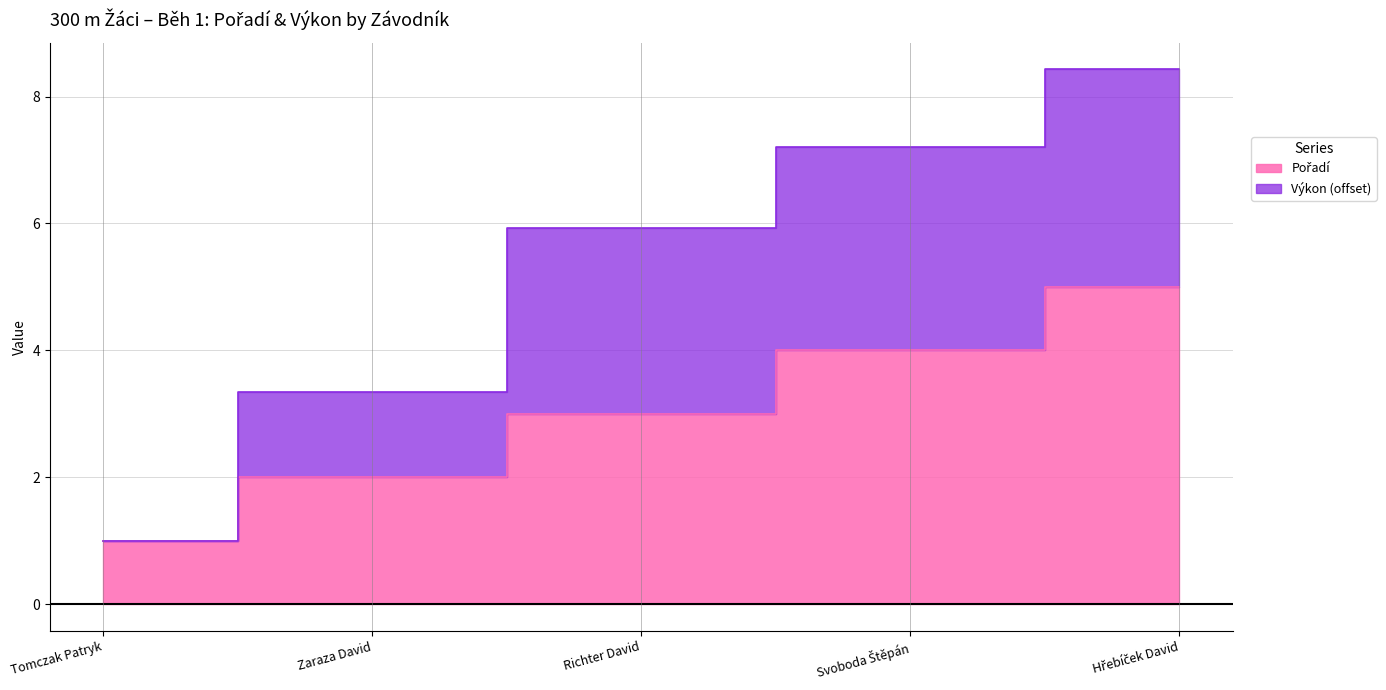

List the series in order of their peak value, lowest first.

Pořadí, Výkon